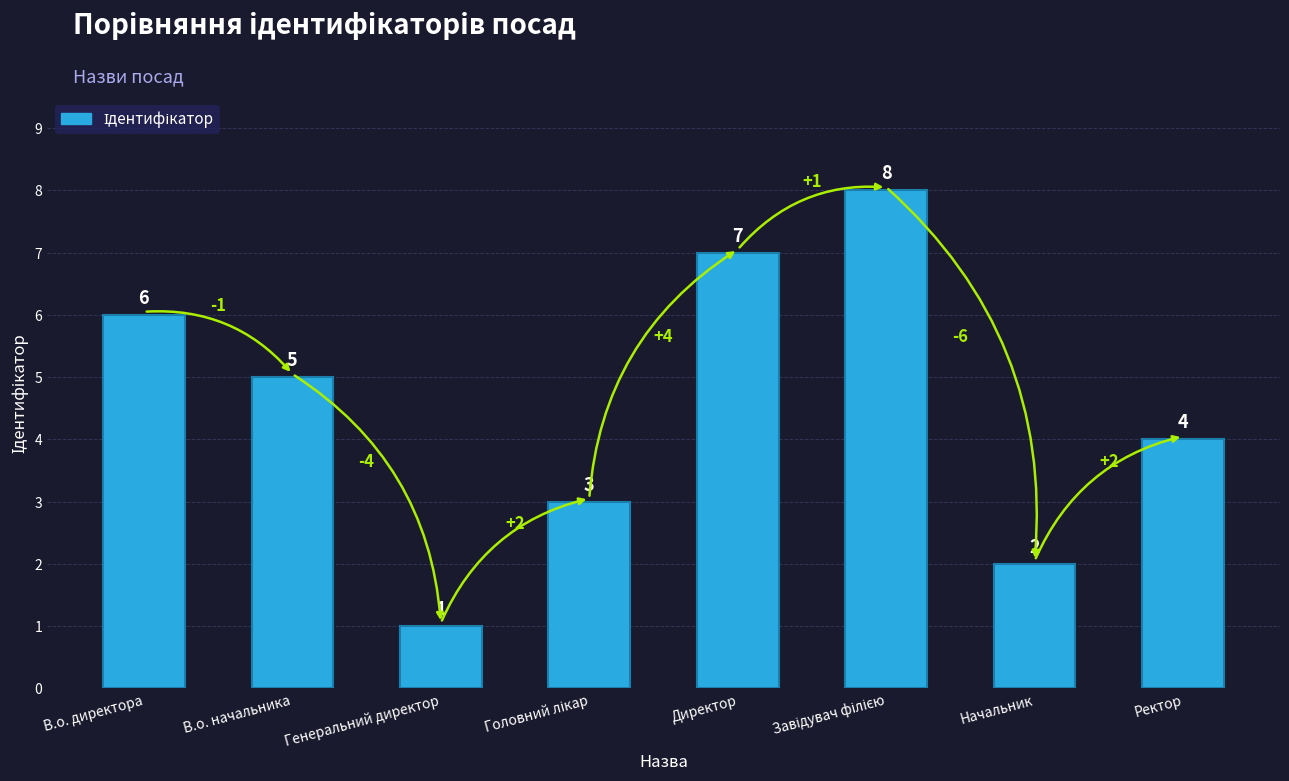

What is the ratio of the value at Начальник to the value at Ректор?

0.5